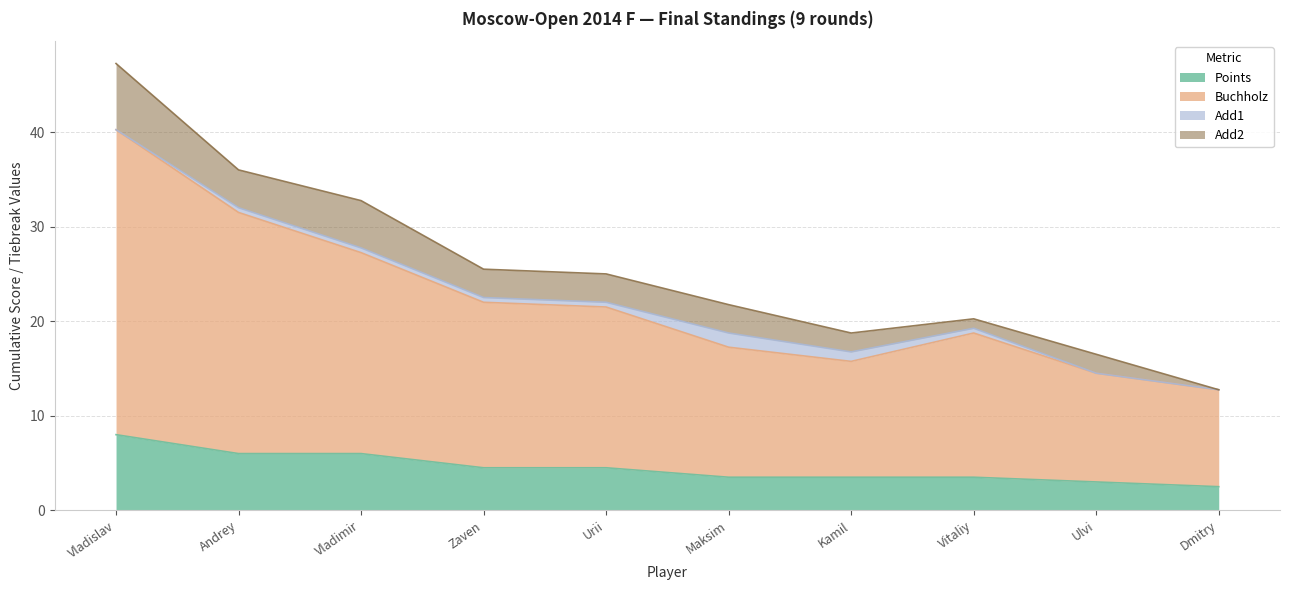

What is the maximum value for Points?

8.0